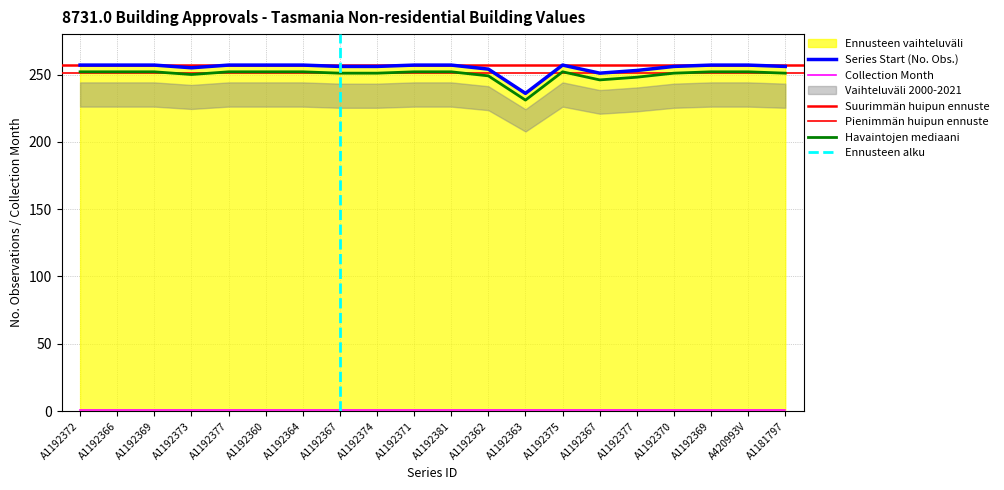

Reading left to right, what are all the values shown in this chart?

257	257	257	255	257	257	257	256	256	257	257	254	236	257	251	253	256	257	257	256